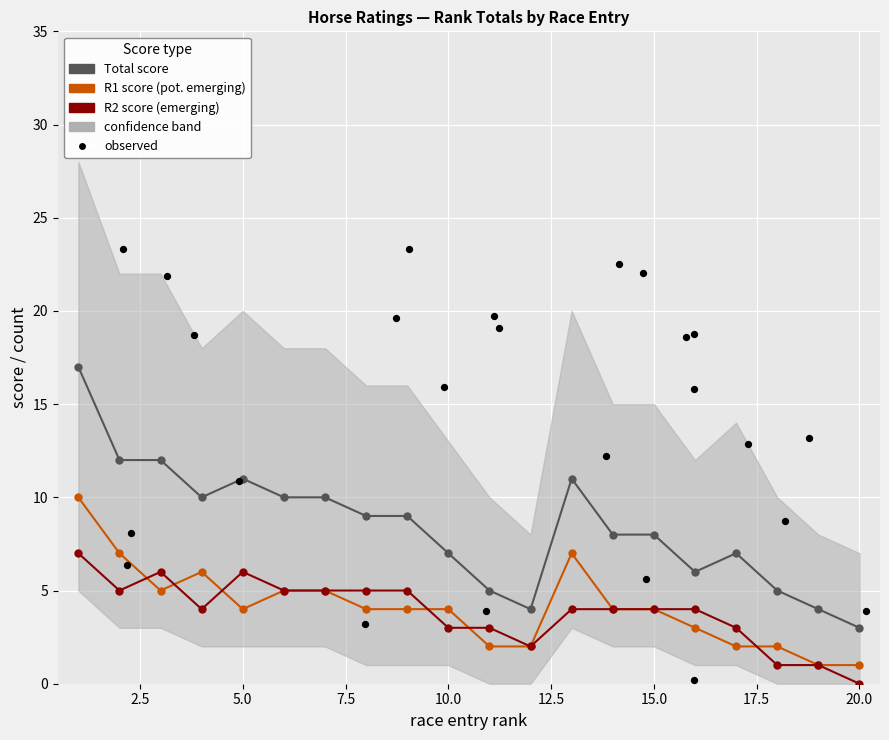

At which category is the sum across all series the highest?

1